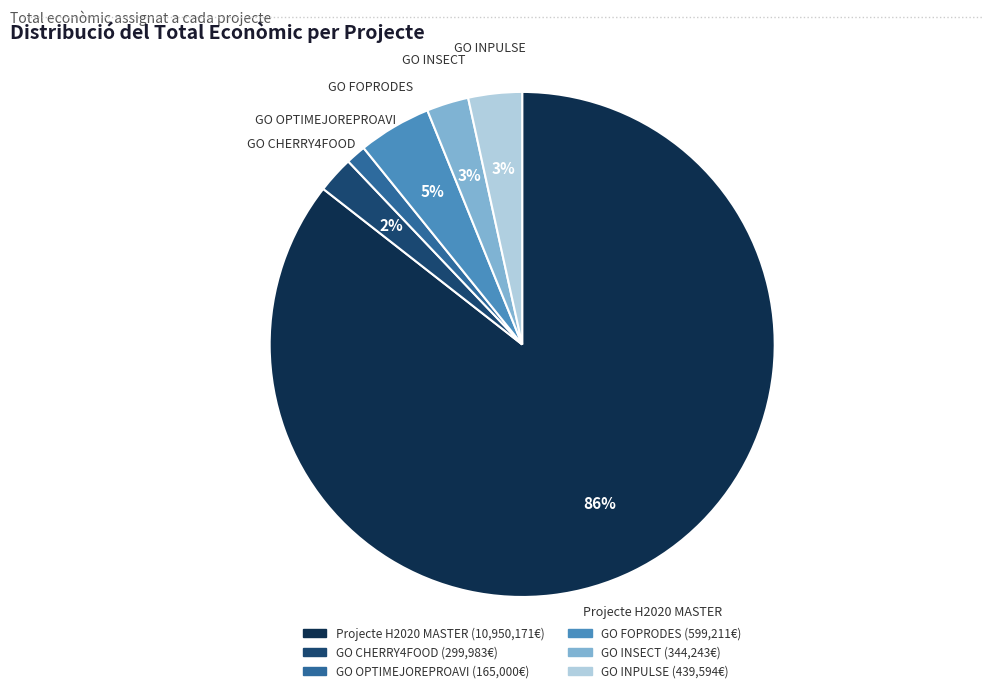

Count the number of slices in the pie.

6